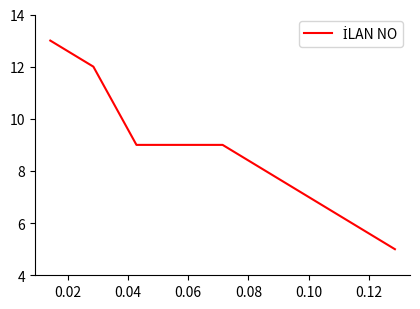

What is the difference between the maximum and minimum values?

8